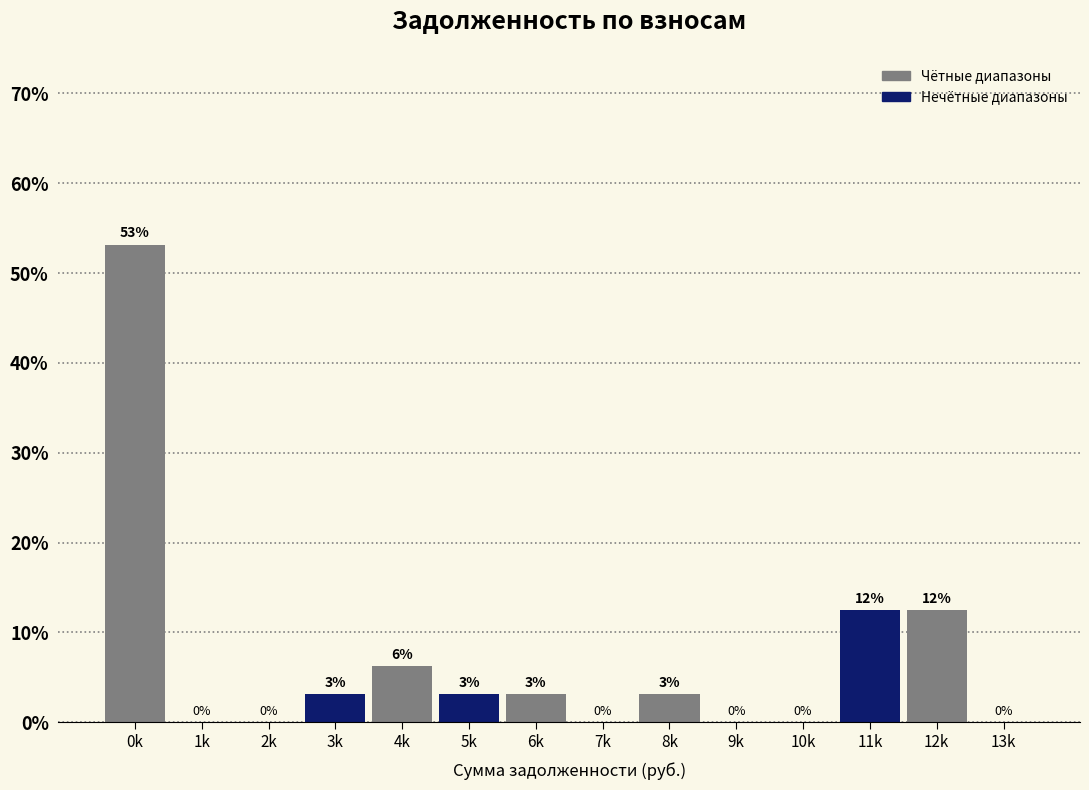

The chart shows a value of -30.8 at 2k. True or false?

False